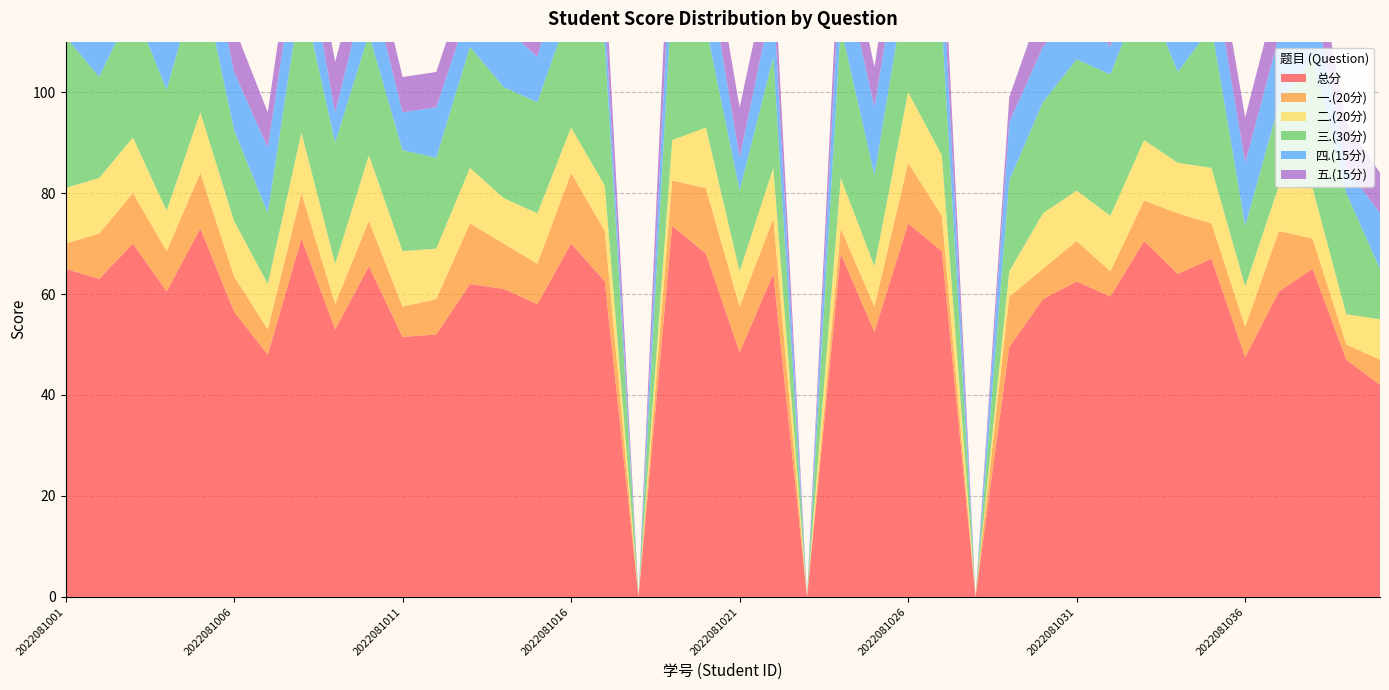

Reading left to right, list all the values displayed in this chart.

总分: 2022081001=65.0	2022081002=63.0	2022081003=70.0	2022081004=60.5	2022081005=73.0	2022081006=56.5	2022081007=48.0	2022081008=71.0	2022081009=53.0	2022081010=65.5	2022081011=51.5	2022081012=52.0	2022081013=62.0	2022081014=61.0	2022081015=58.0	2022081016=70.0	2022081017=62.5	2022081018=0.0	2022081019=73.5	2022081020=68.0	2022081021=48.5	2022081022=64.0	2022081023=0.0	2022081024=68.0	2022081025=52.5	2022081026=74.0	2022081027=68.5	2022081028=0.0	2022081029=49.5	2022081030=59.0	2022081031=62.5	2022081032=59.5	2022081033=70.5	2022081034=64.0	2022081035=67.0	2022081036=47.5	2022081037=60.5	2022081038=65.0	2022081039=47.0	2022081040=42.0
一.(20分): 2022081001=5.0	2022081002=9.0	2022081003=10.0	2022081004=8.0	2022081005=11.0	2022081006=7.0	2022081007=5.0	2022081008=9.0	2022081009=5.0	2022081010=9.0	2022081011=6.0	2022081012=7.0	2022081013=12.0	2022081014=9.0	2022081015=8.0	2022081016=14.0	2022081017=10.0	2022081018=0.0	2022081019=9.0	2022081020=13.0	2022081021=9.0	2022081022=11.0	2022081023=0.0	2022081024=5.0	2022081025=5.0	2022081026=12.0	2022081027=7.0	2022081028=0.0	2022081029=10.0	2022081030=6.0	2022081031=8.0	2022081032=5.0	2022081033=8.0	2022081034=12.0	2022081035=7.0	2022081036=6.0	2022081037=12.0	2022081038=6.0	2022081039=3.0	2022081040=5.0
二.(20分): 2022081001=11.0	2022081002=11.0	2022081003=11.0	2022081004=8.0	2022081005=12.0	2022081006=11.0	2022081007=9.0	2022081008=12.0	2022081009=8.0	2022081010=13.0	2022081011=11.0	2022081012=10.0	2022081013=11.0	2022081014=9.0	2022081015=10.0	2022081016=9.0	2022081017=9.0	2022081018=0.0	2022081019=8.0	2022081020=12.0	2022081021=7.0	2022081022=10.0	2022081023=0.0	2022081024=10.0	2022081025=8.0	2022081026=14.0	2022081027=12.0	2022081028=0.0	2022081029=5.0	2022081030=11.0	2022081031=10.0	2022081032=11.0	2022081033=12.0	2022081034=10.0	2022081035=11.0	2022081036=8.0	2022081037=9.0	2022081038=10.0	2022081039=6.0	2022081040=8.0
三.(30分): 2022081001=30.0	2022081002=20.0	2022081003=26.0	2022081004=24.0	2022081005=28.0	2022081006=18.0	2022081007=14.0	2022081008=28.0	2022081009=24.0	2022081010=24.0	2022081011=20.0	2022081012=18.0	2022081013=24.0	2022081014=22.0	2022081015=22.0	2022081016=24.0	2022081017=28.0	2022081018=0.0	2022081019=30.0	2022081020=20.0	2022081021=16.0	2022081022=22.0	2022081023=0.0	2022081024=30.0	2022081025=18.0	2022081026=24.0	2022081027=26.0	2022081028=0.0	2022081029=18.0	2022081030=22.0	2022081031=26.0	2022081032=28.0	2022081033=30.0	2022081034=18.0	2022081035=28.0	2022081036=12.0	2022081037=16.0	2022081038=26.0	2022081039=24.0	2022081040=10.0
四.(15分): 2022081001=9.0	2022081002=13.0	2022081003=13.0	2022081004=11.5	2022081005=13.0	2022081006=11.5	2022081007=13.0	2022081008=13.0	2022081009=6.0	2022081010=11.5	2022081011=7.5	2022081012=10.0	2022081013=8.0	2022081014=12.0	2022081015=9.0	2022081016=14.0	2022081017=6.5	2022081018=0.0	2022081019=13.5	2022081020=14.0	2022081021=6.5	2022081022=12.0	2022081023=0.0	2022081024=14.0	2022081025=13.5	2022081026=14.0	2022081027=13.5	2022081028=0.0	2022081029=11.5	2022081030=11.0	2022081031=10.5	2022081032=5.5	2022081033=12.5	2022081034=15.0	2022081035=13.0	2022081036=12.5	2022081037=13.5	2022081038=13.0	2022081039=5.0	2022081040=11.0
五.(15分): 2022081001=10.0	2022081002=10.0	2022081003=10.0	2022081004=9.0	2022081005=9.0	2022081006=9.0	2022081007=7.0	2022081008=9.0	2022081009=10.0	2022081010=8.0	2022081011=7.0	2022081012=7.0	2022081013=7.0	2022081014=9.0	2022081015=9.0	2022081016=9.0	2022081017=9.0	2022081018=0.0	2022081019=13.0	2022081020=9.0	2022081021=10.0	2022081022=9.0	2022081023=0.0	2022081024=9.0	2022081025=8.0	2022081026=10.0	2022081027=10.0	2022081028=0.0	2022081029=5.0	2022081030=9.0	2022081031=8.0	2022081032=10.0	2022081033=8.0	2022081034=9.0	2022081035=8.0	2022081036=9.0	2022081037=10.0	2022081038=10.0	2022081039=9.0	2022081040=8.0